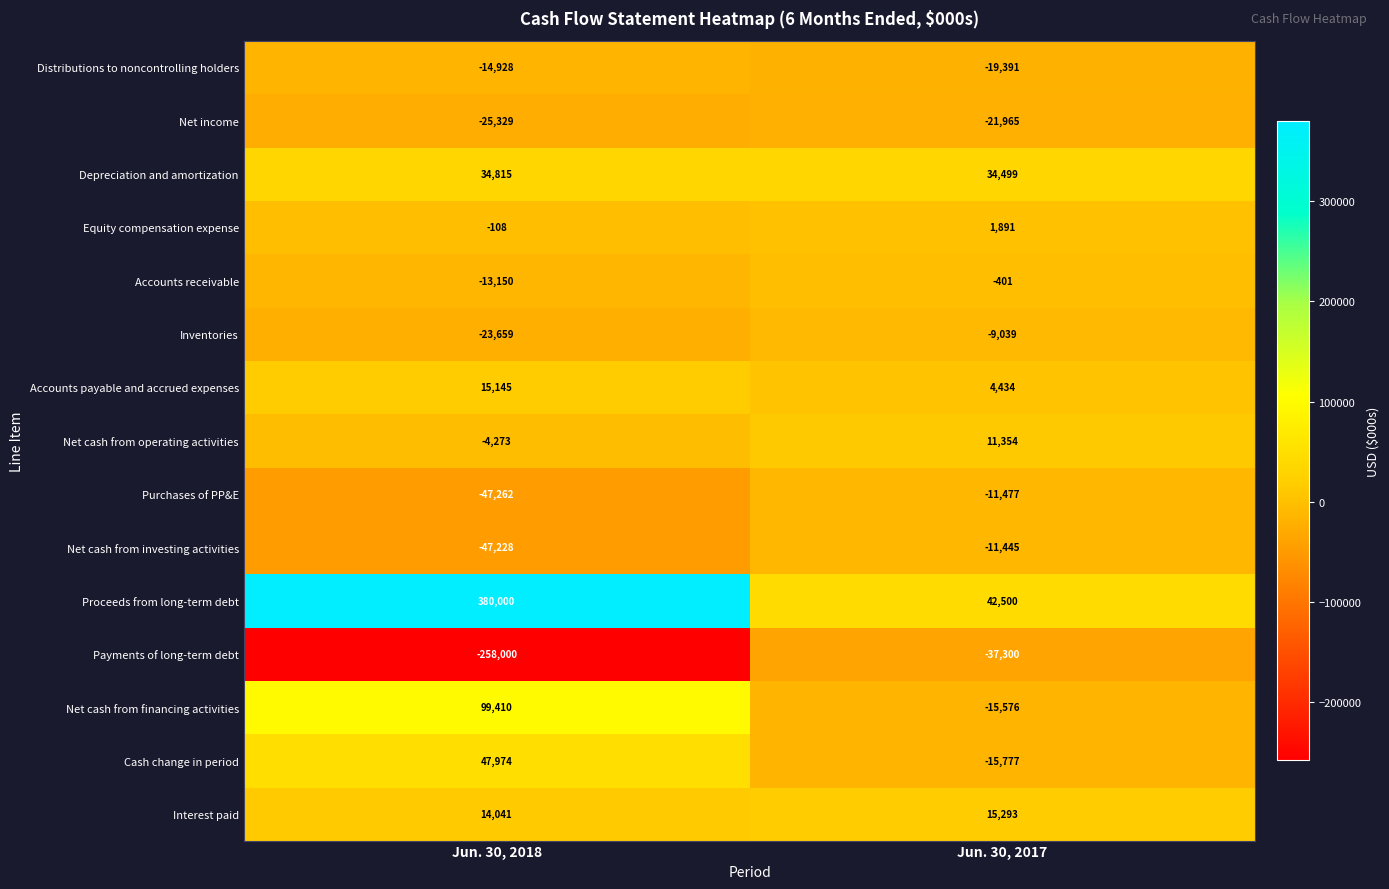

Reading left to right, extract all data points from this chart.

Distributions to noncontrolling holders: Jun. 30, 2018=-14928	Jun. 30, 2017=-19391
Net income: Jun. 30, 2018=-25329	Jun. 30, 2017=-21965
Depreciation and amortization: Jun. 30, 2018=34815	Jun. 30, 2017=34499
Equity compensation expense: Jun. 30, 2018=-108	Jun. 30, 2017=1891
Accounts receivable: Jun. 30, 2018=-13150	Jun. 30, 2017=-401
Inventories: Jun. 30, 2018=-23659	Jun. 30, 2017=-9039
Accounts payable and accrued expenses: Jun. 30, 2018=15145	Jun. 30, 2017=4434
Net cash from operating activities: Jun. 30, 2018=-4273	Jun. 30, 2017=11354
Purchases of PP&E: Jun. 30, 2018=-47262	Jun. 30, 2017=-11477
Net cash from investing activities: Jun. 30, 2018=-47228	Jun. 30, 2017=-11445
Proceeds from long-term debt: Jun. 30, 2018=380000	Jun. 30, 2017=42500
Payments of long-term debt: Jun. 30, 2018=-258000	Jun. 30, 2017=-37300
Net cash from financing activities: Jun. 30, 2018=99410	Jun. 30, 2017=-15576
Cash change in period: Jun. 30, 2018=47974	Jun. 30, 2017=-15777
Interest paid: Jun. 30, 2018=14041	Jun. 30, 2017=15293